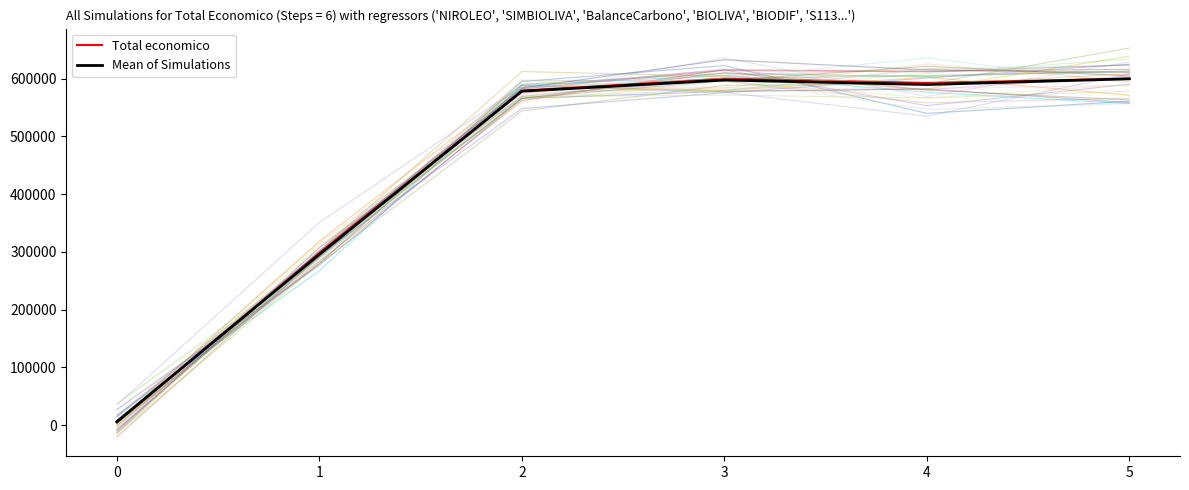

What is the greatest value displayed?

652964.9